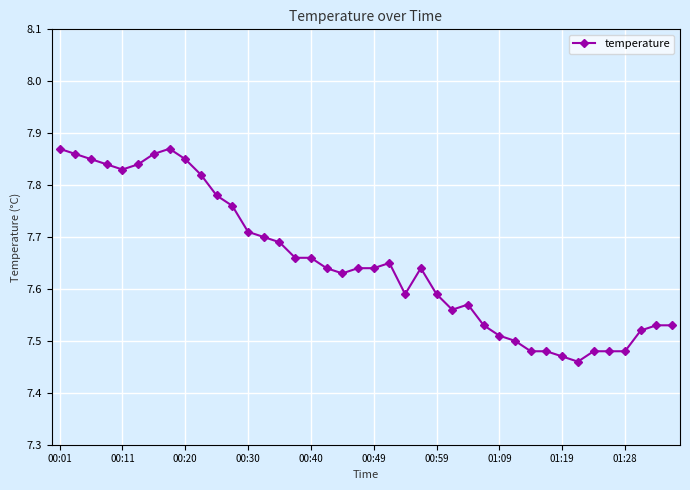

True or false: the data has more than 1 interior local peaks.

True